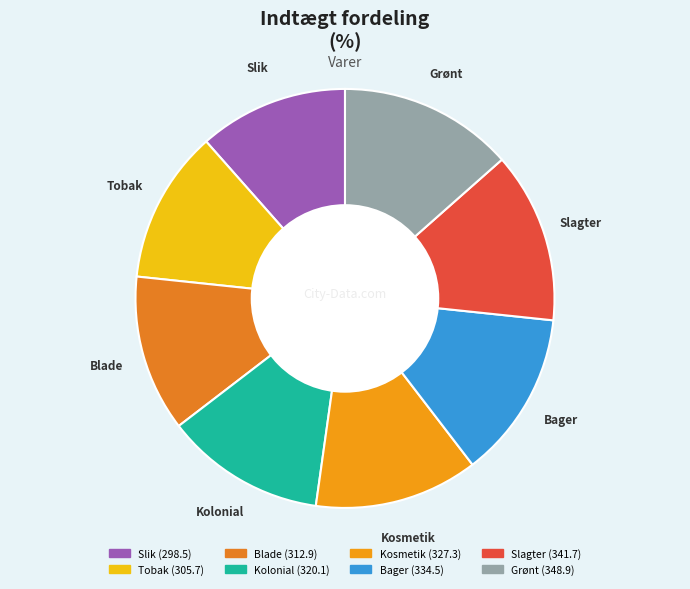

Is it true that Slagter is 2% of the pie?

False